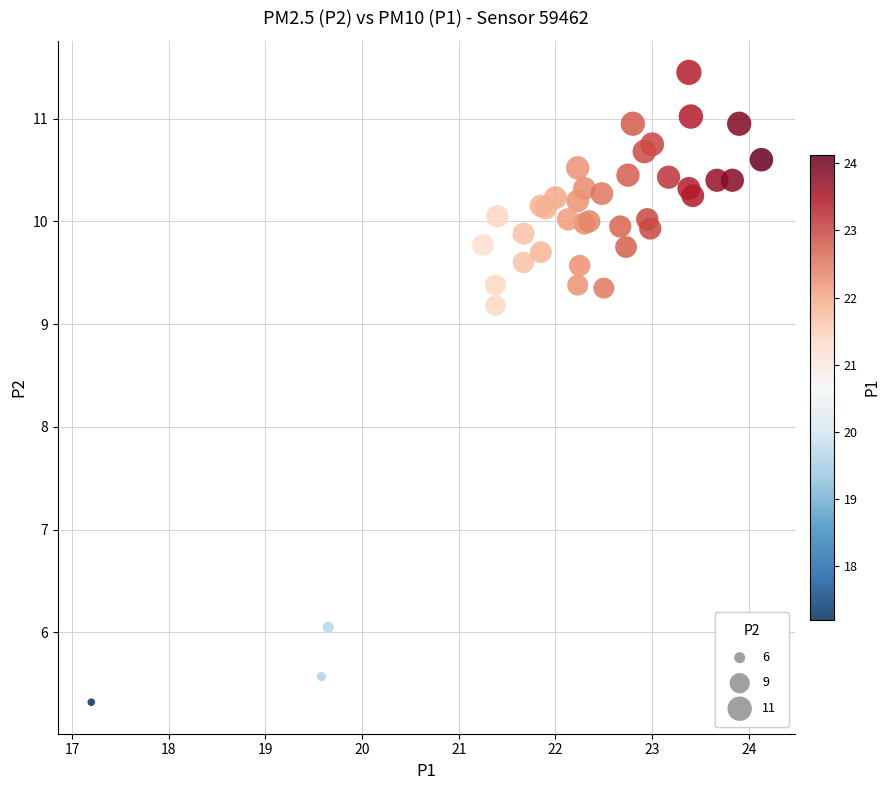

What Y value in the scatter plot is closest to 8?

9.2